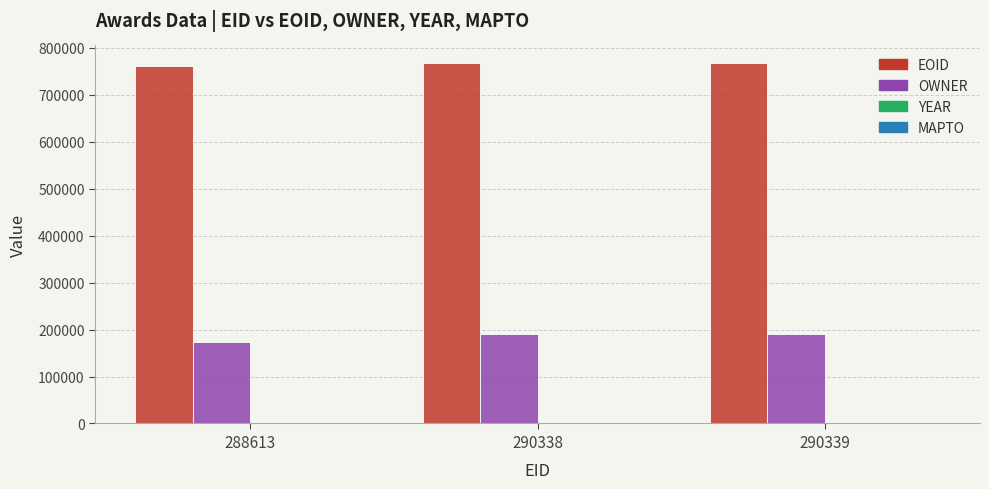

Which series has the largest total across all categories?

EOID